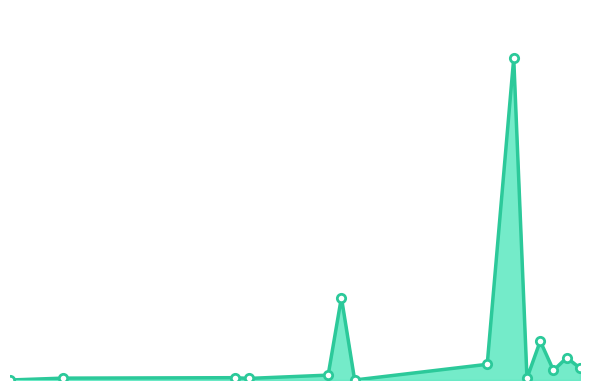

Does the chart display data point markers on the line(s)?

No